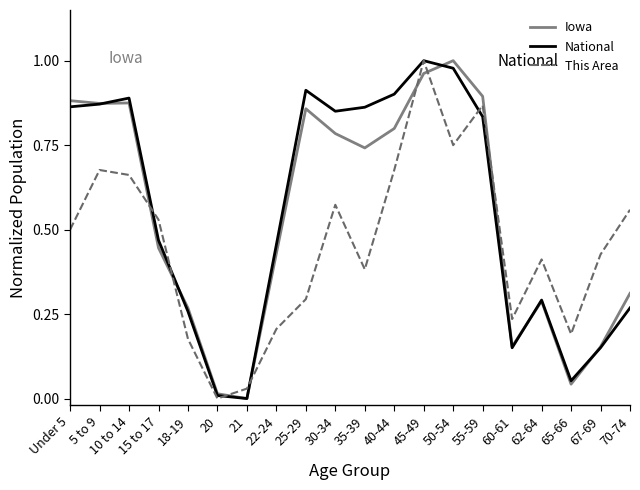

True or false: National has a value of 0.9 at 25-29.

True